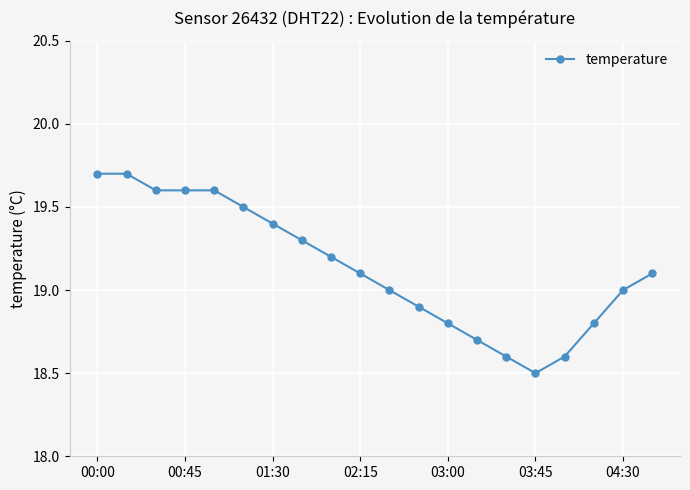

How many data points does each series have?

20